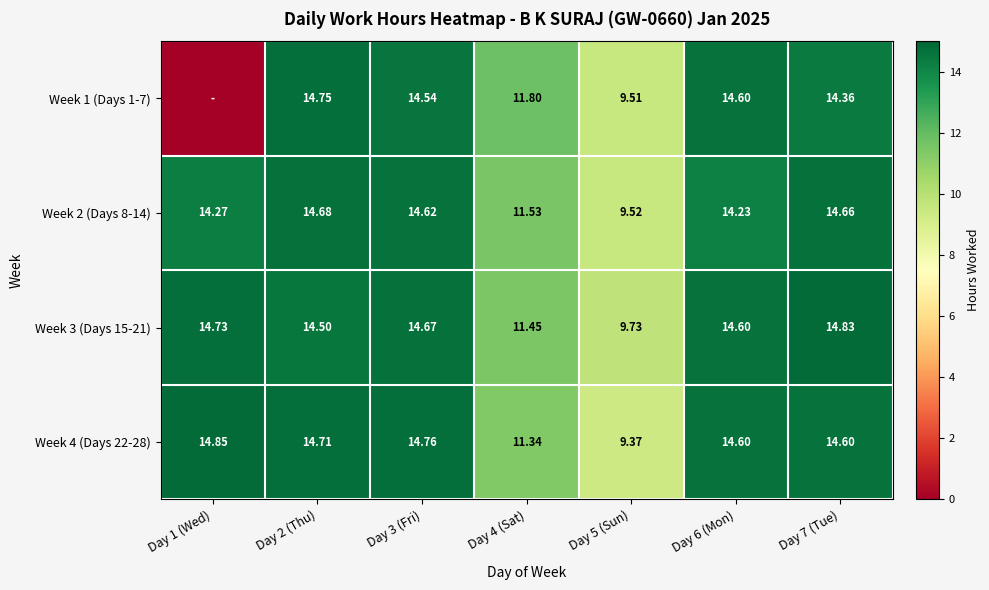

What is the difference between the highest and lowest values at Day 6 (Mon)?

0.4